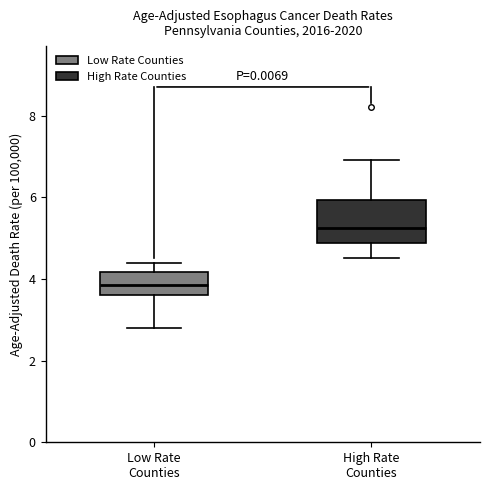

Reading left to right, transcribe this box plot: for each box, give where its median line is, the range the box spans, and where its two whiskers end, as read against the y-axis. The values are not printed on the chart, so give them approximately, as read against the axis.

Low Rate Counties: median 3.8, box 3.6 to 4.2, whiskers 2.8 to 4.4
High Rate Counties: median 5.2, box 4.8 to 6.0, whiskers 4.6 to 7.0